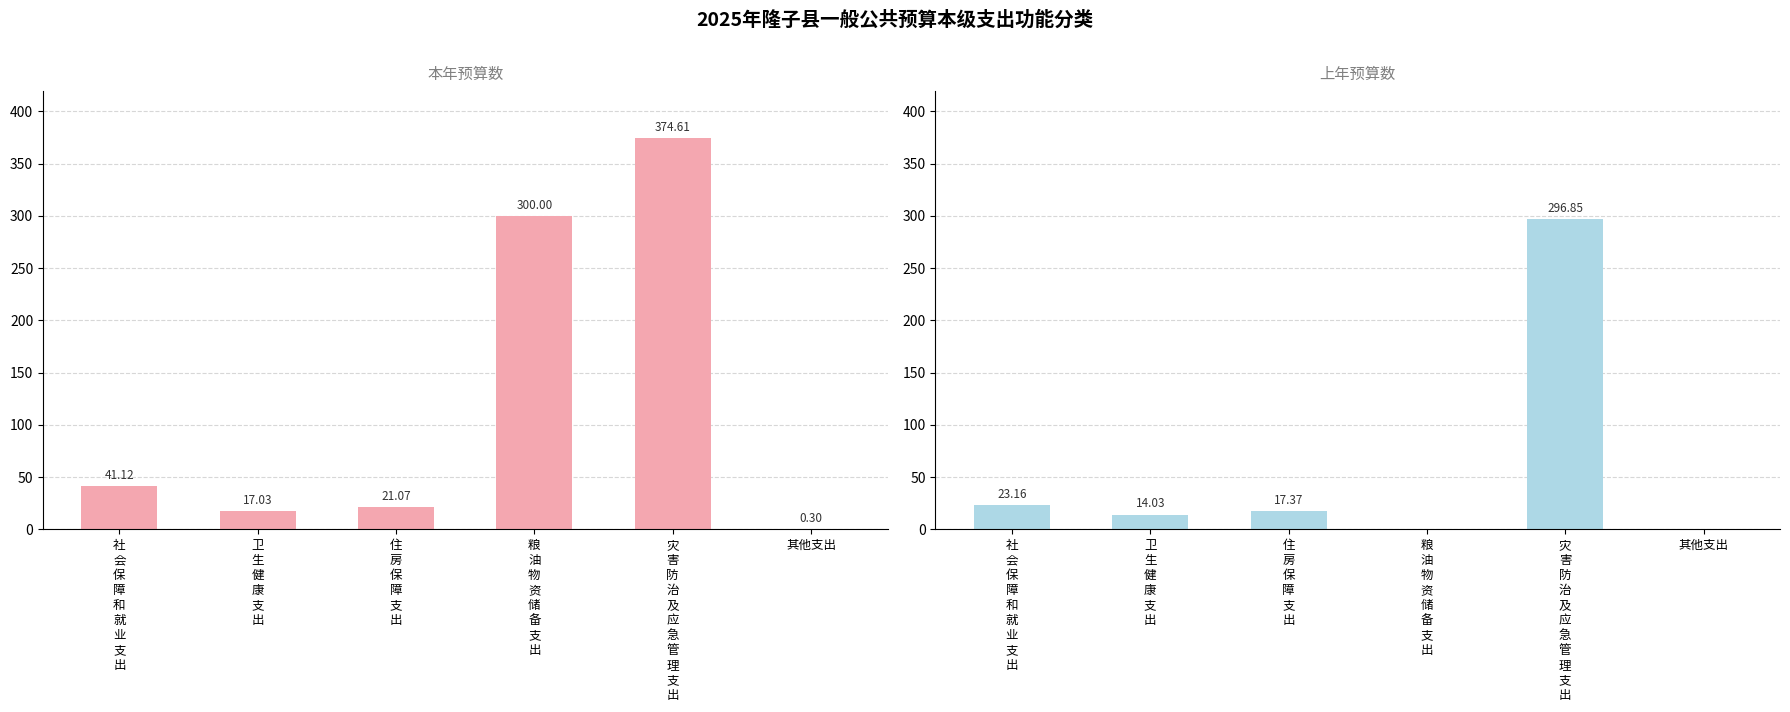

How many bars are there in total?

12